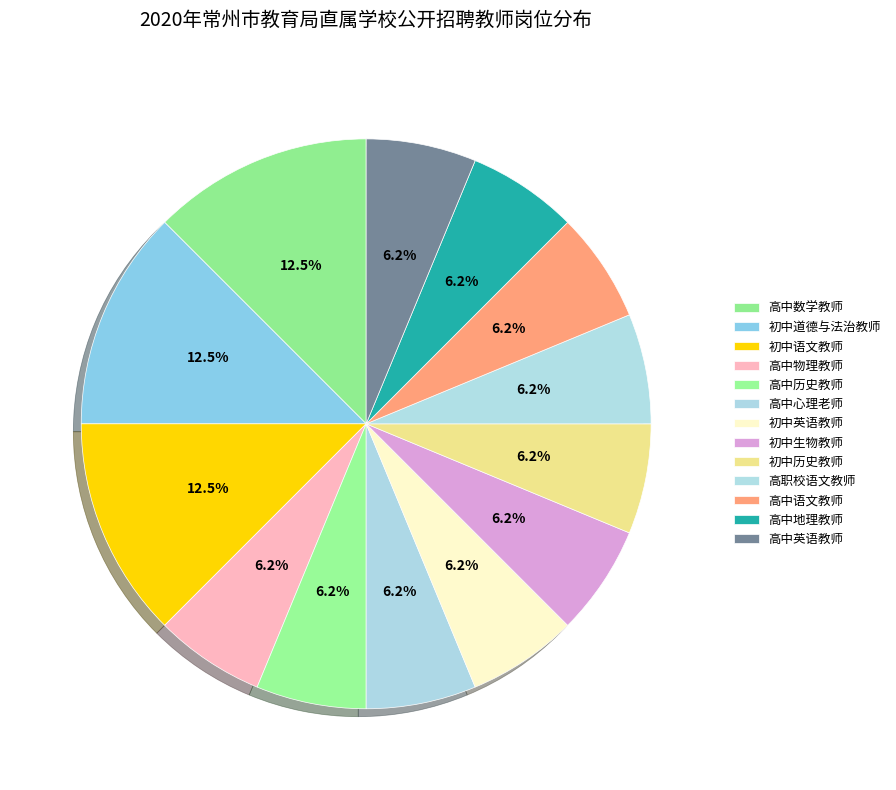

To the nearest percent, what is the combined percentage of 高职校语文教师 and 初中道德与法治教师?

19%